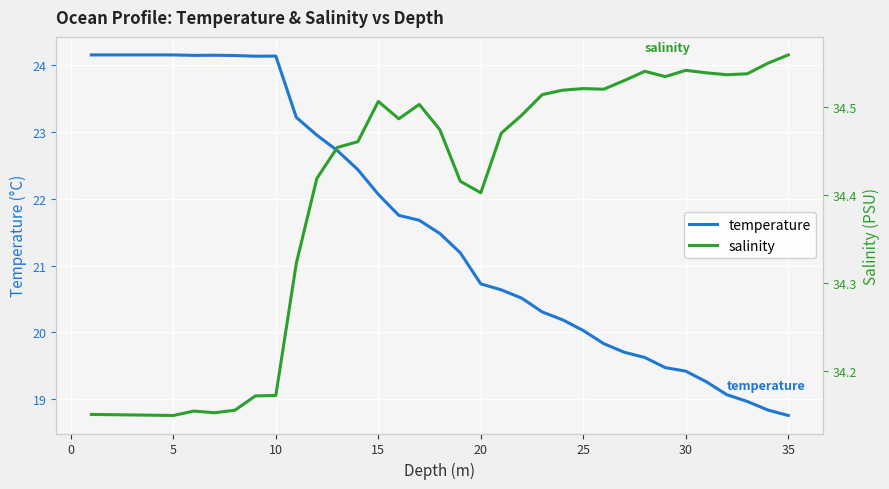

True or false: temperature has a value of 24.2 at 10.

True